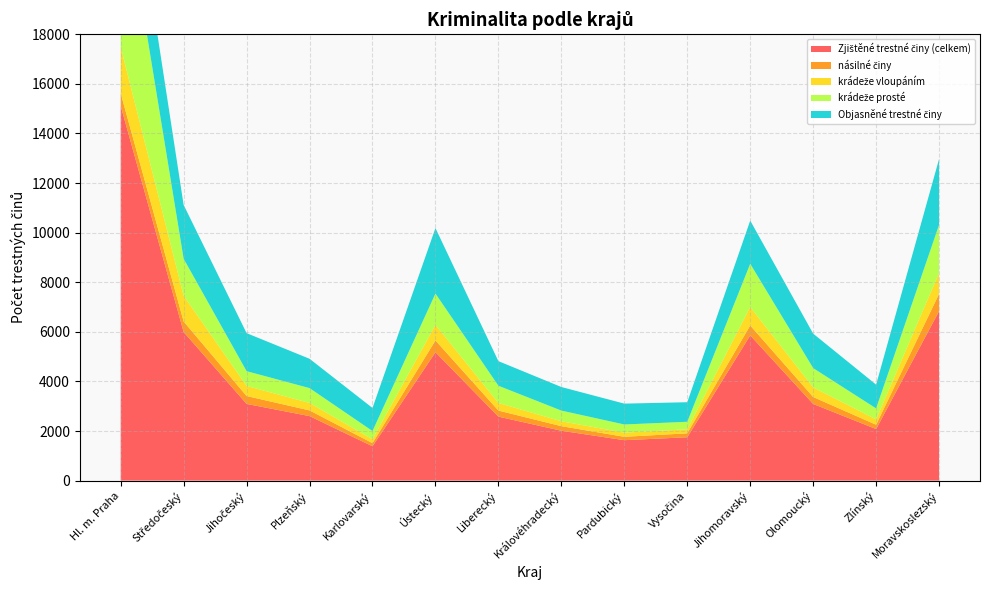

Reading right to left, transcribe all the data shown in this chart.

Zjištěné trestné činy (celkem): Moravskoslezský=6835	Zlínský=2079	Olomoucký=3091	Jihomoravský=5856	Vysočina=1748	Pardubický=1630	Královéhradecký=2011	Liberecký=2580	Ústecký=5176	Karlovarský=1384	Plzeňský=2601	Jihočeský=3093	Středočeský=5993	Hl. m. Praha=15114
násilné činy: Moravskoslezský=695	Zlínský=173	Olomoucký=279	Jihomoravský=400	Vysočina=158	Pardubický=136	Královéhradecký=184	Liberecký=244	Ústecký=475	Karlovarský=125	Plzeňský=230	Jihočeský=317	Středočeský=424	Hl. m. Praha=507
krádeže vloupáním: Moravskoslezský=844	Zlínský=215	Olomoucký=389	Jihomoravský=743	Vysočina=163	Pardubický=167	Královéhradecký=196	Liberecký=307	Ústecký=627	Karlovarský=158	Plzeňský=301	Jihočeský=408	Středočeský=1036	Hl. m. Praha=1870
krádeže prosté: Moravskoslezský=1940	Zlínský=444	Olomoucký=777	Jihomoravský=1744	Vysočina=303	Pardubický=330	Královéhradecký=432	Liberecký=694	Ústecký=1264	Karlovarský=332	Plzeňský=598	Jihočeský=595	Středočeský=1494	Hl. m. Praha=6960
Objasněné trestné činy: Moravskoslezský=2656	Zlínský=959	Olomoucký=1390	Jihomoravský=1742	Vysočina=789	Pardubický=841	Královéhradecký=951	Liberecký=992	Ústecký=2642	Karlovarský=930	Plzeňský=1183	Jihočeský=1533	Středočeský=2170	Hl. m. Praha=3173